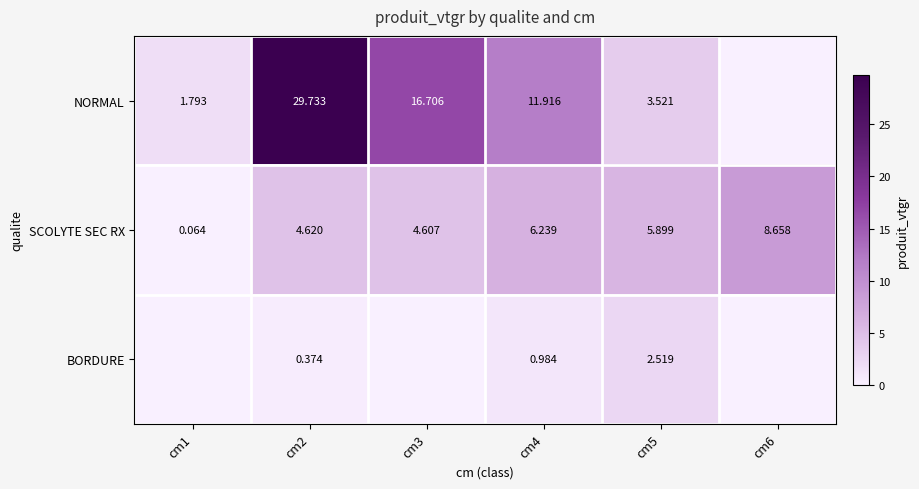

True or false: SCOLYTE SEC RX has a value of 8.7 at cm6.

True